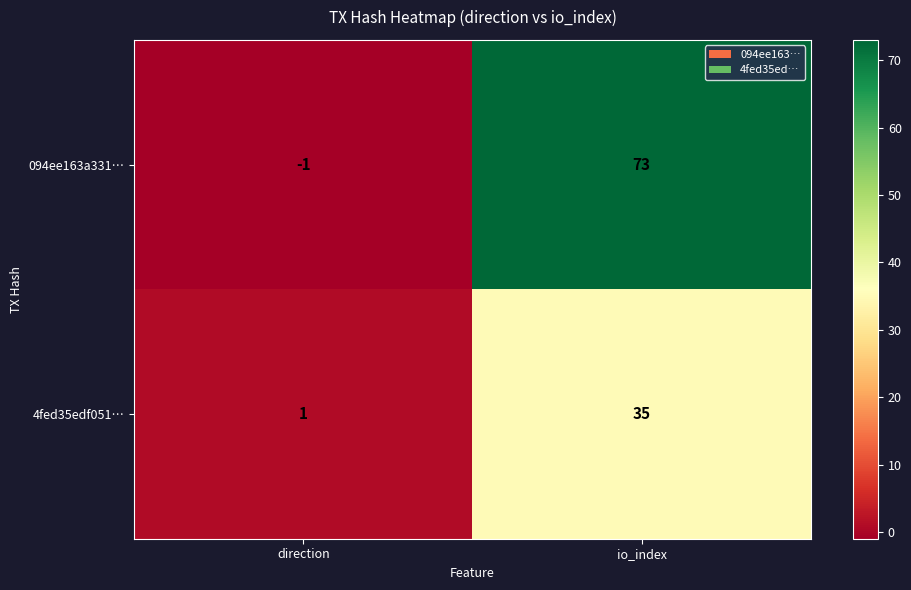

How many distinct data groups are displayed?

2